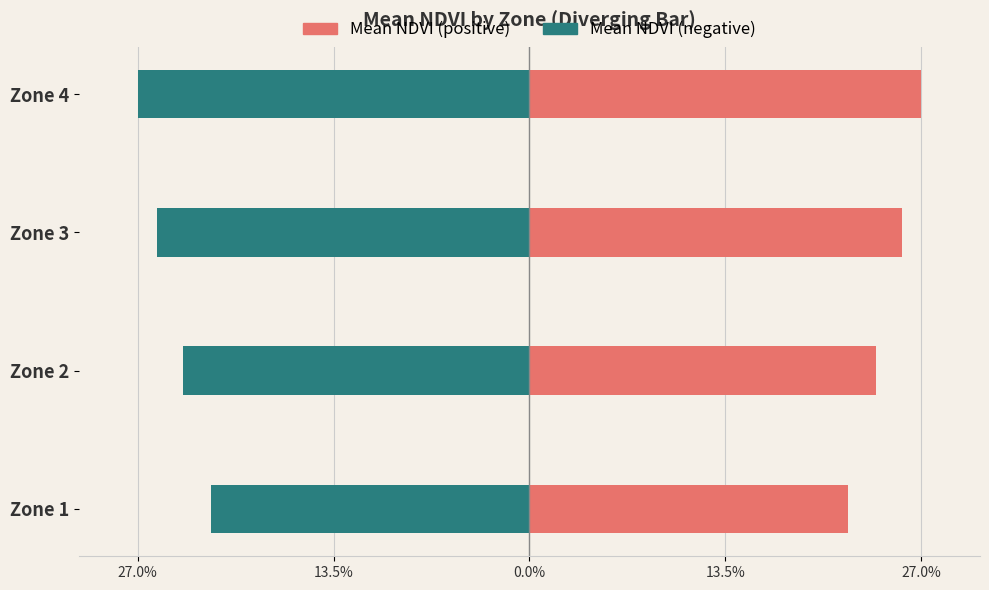

Which series has the widest spread of values?

Mean NDVI (positive)